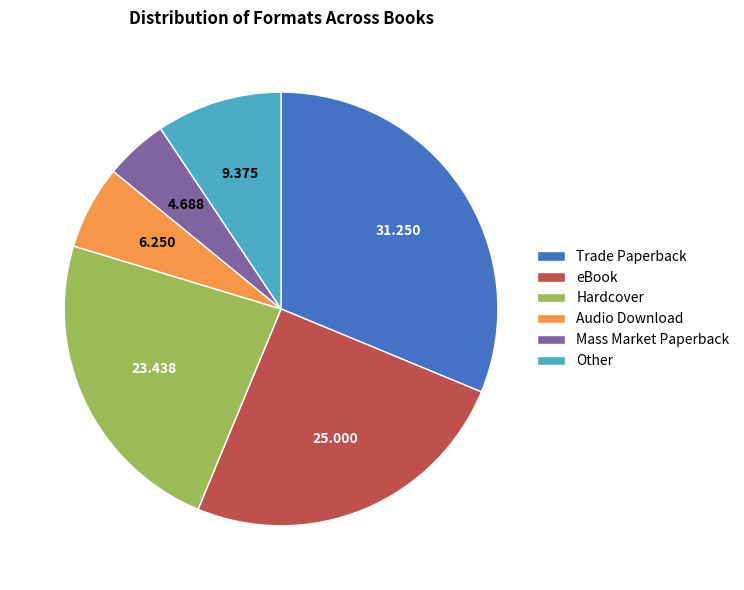

Rank the categories by value from lowest to highest.

Mass Market Paperback, Audio Download, Other, Hardcover, eBook, Trade Paperback